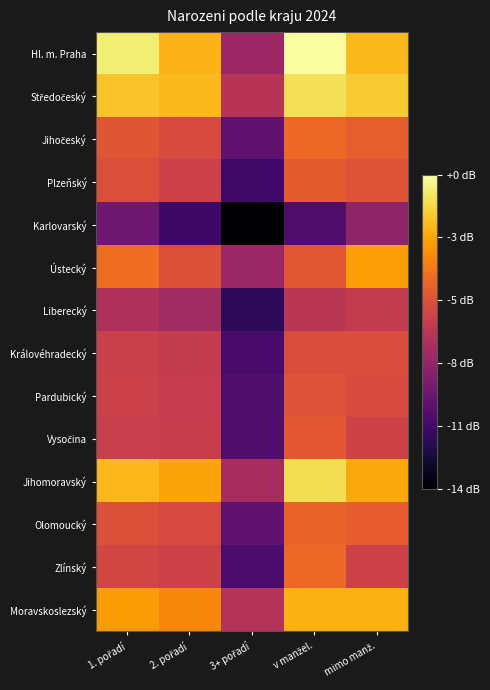

At v manžel., list the series in order from smallest to largest.

Karlovarský, Liberecký, Královéhradecký, Pardubický, Ústecký, Vysočina, Plzeňský, Olomoucký, Zlínský, Jihočeský, Moravskoslezský, Jihomoravský, Středočeský, Hl. m. Praha